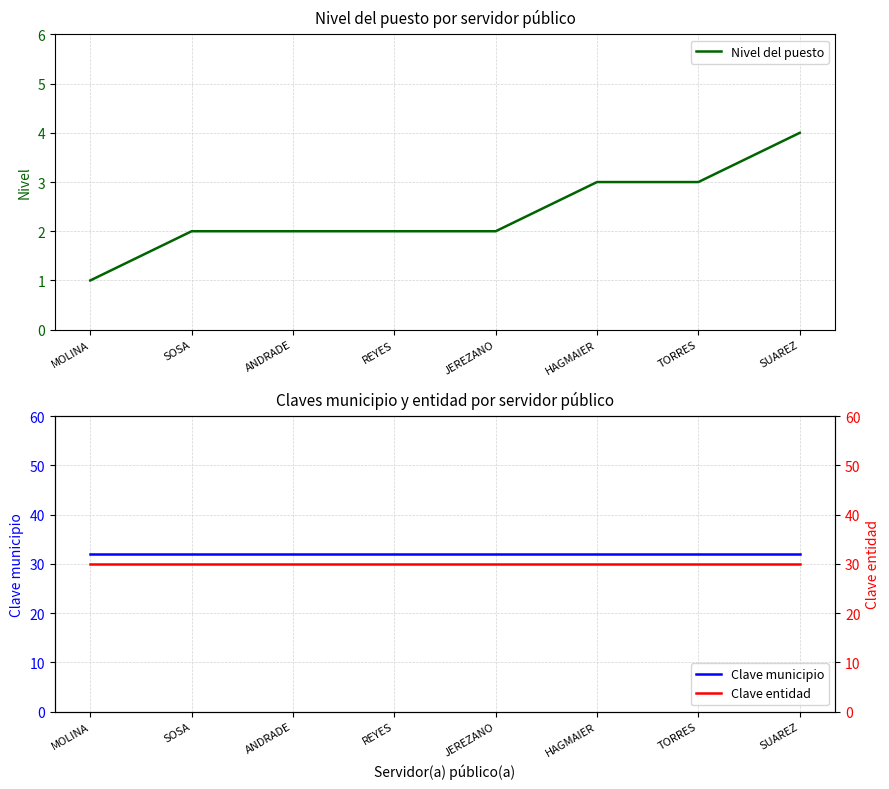

True or false: Clave municipio has more than 2 points higher than both neighbors.

False